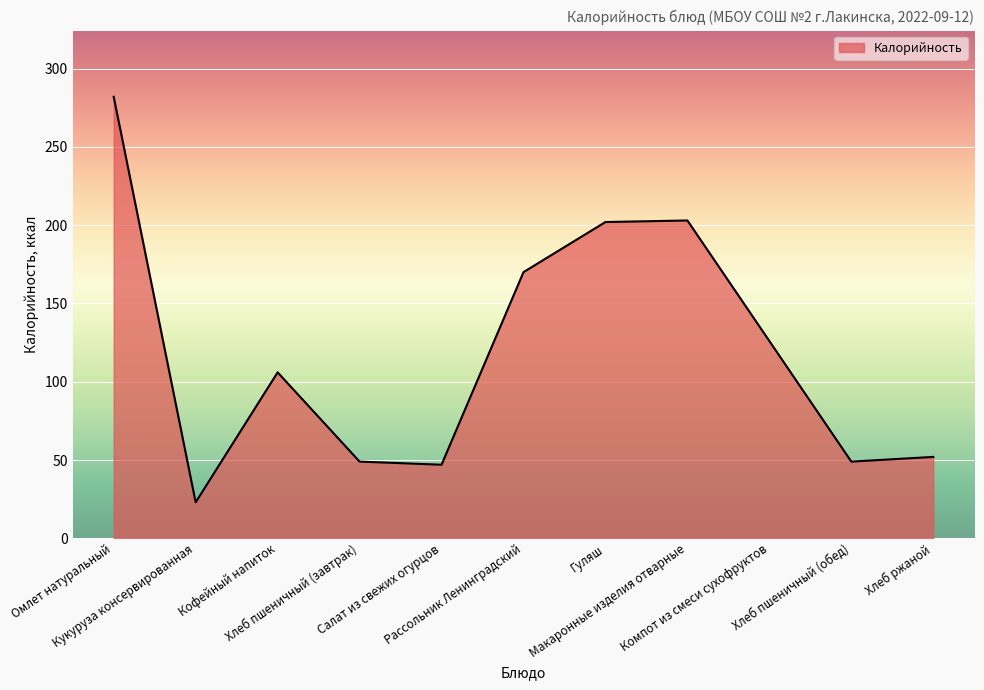

Count the number of categories in the chart.

11